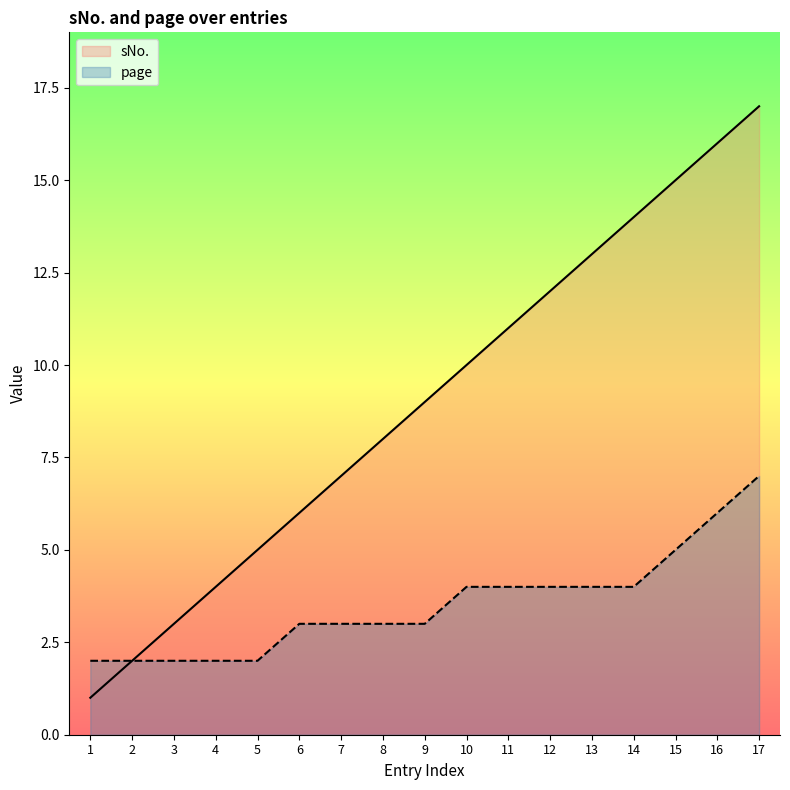

What is the average value of the sNo. series?

9